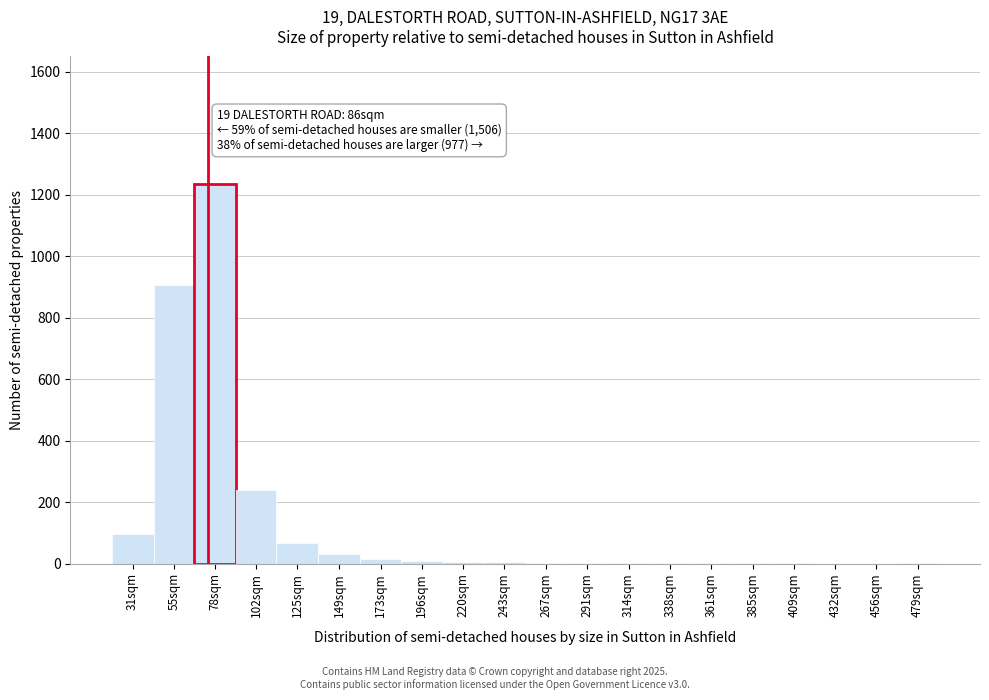

Where is the data nearest to the value 617?

55sqm